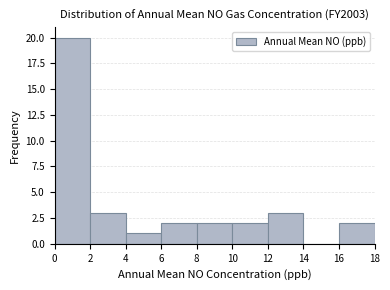

How tall is the bar that spans 10 to 12 on the x-axis? The values are not printed on the chart, so give them approximately, as read against the axis.

2